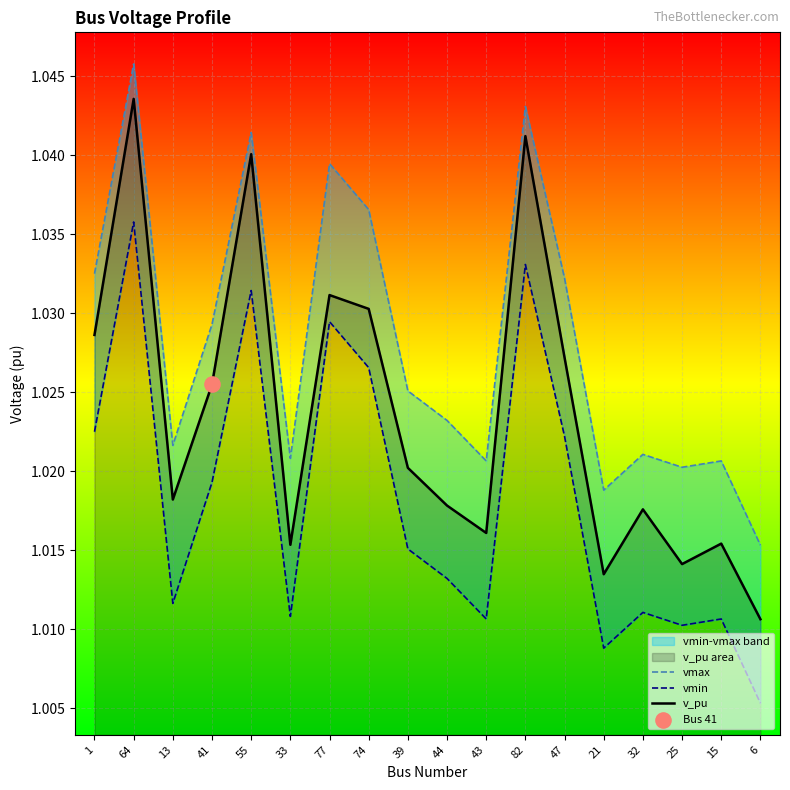

At how many categories does at least one series exceed 1?

18